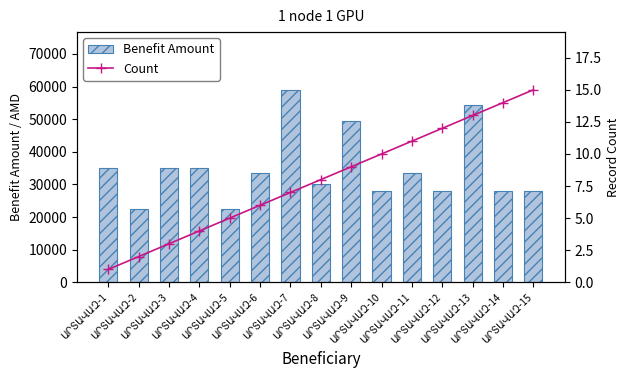

Rank the series by their average value, from highest to lowest.

Benefit Amount, Count